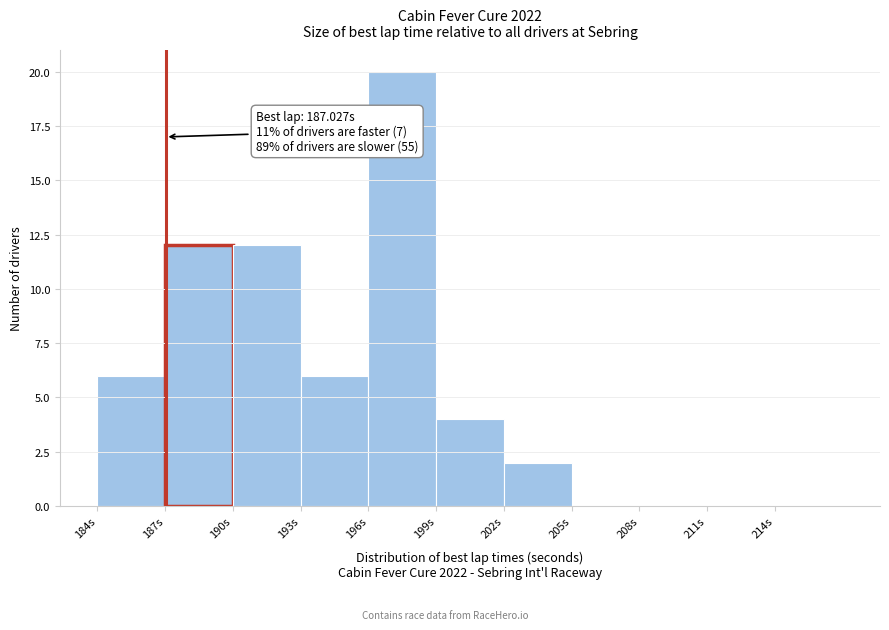

Which range on the x-axis has the tallest bar?

196 to 199